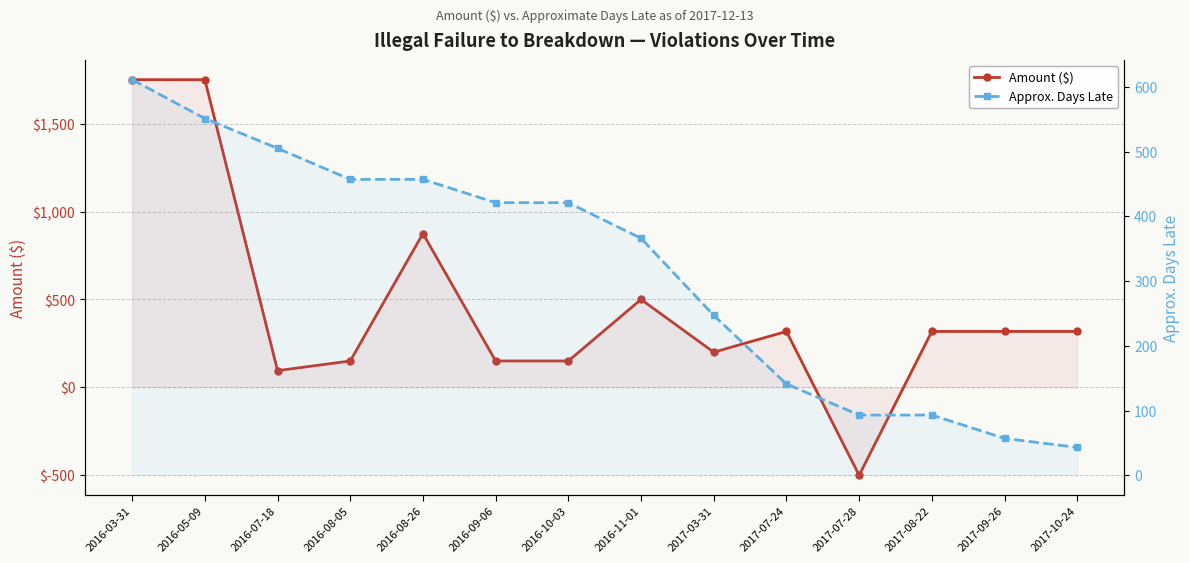

At how many categories does at least one series exceed 1073?

2